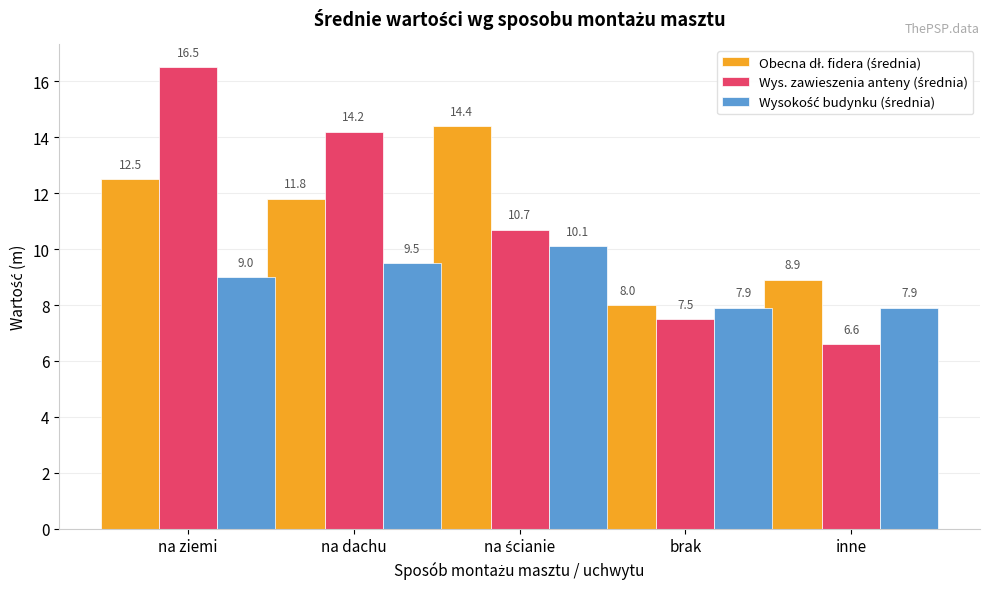

Which label corresponds to the smallest value in the chart?

inne